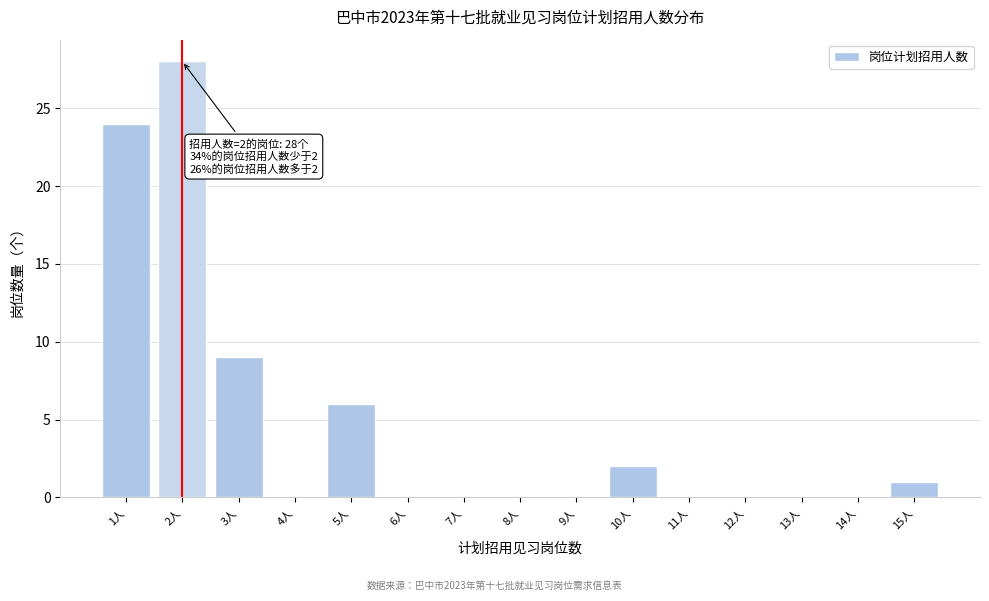

Reading left to right, extract all data points from this chart.

1人=24	2人=28	3人=9	4人=0	5人=6	6人=0	7人=0	8人=0	9人=0	10人=2	11人=0	12人=0	13人=0	14人=0	15人=1